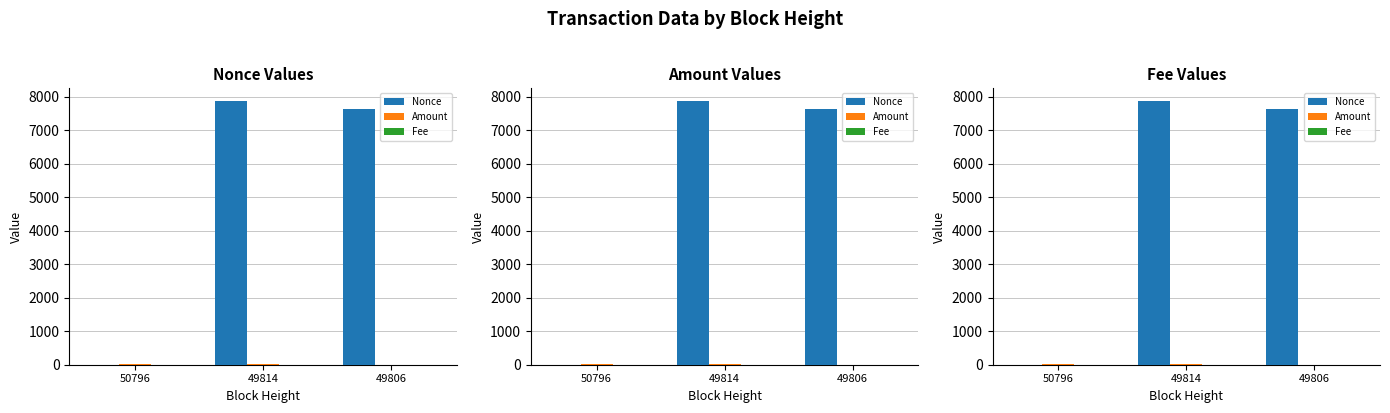

Rank the series by their maximum value, from highest to lowest.

Nonce, Amount, Fee